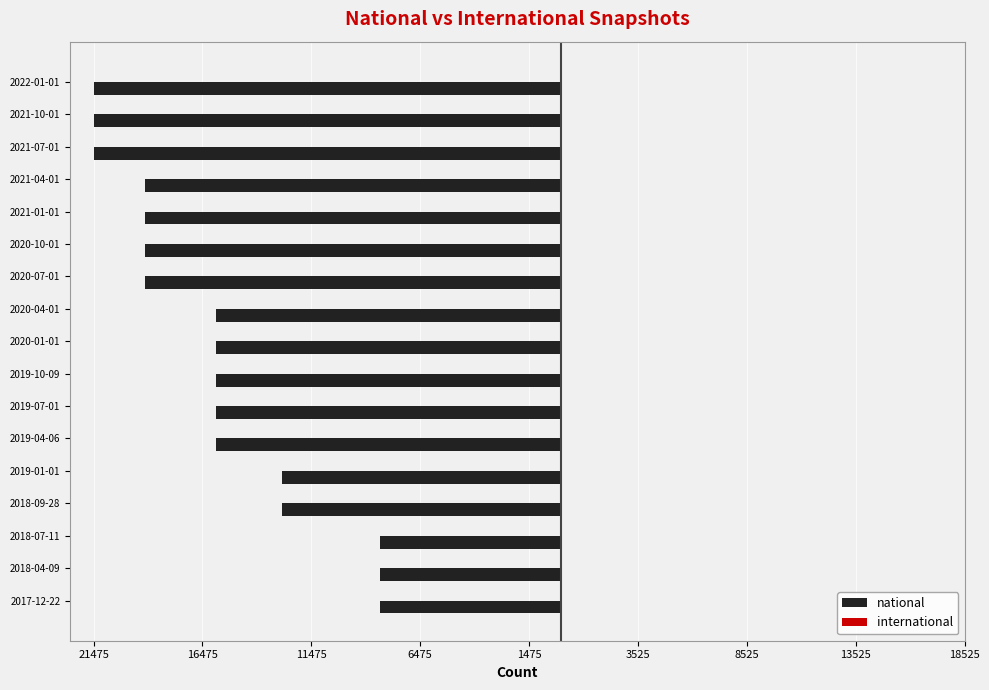

Are the bars horizontal?

Yes